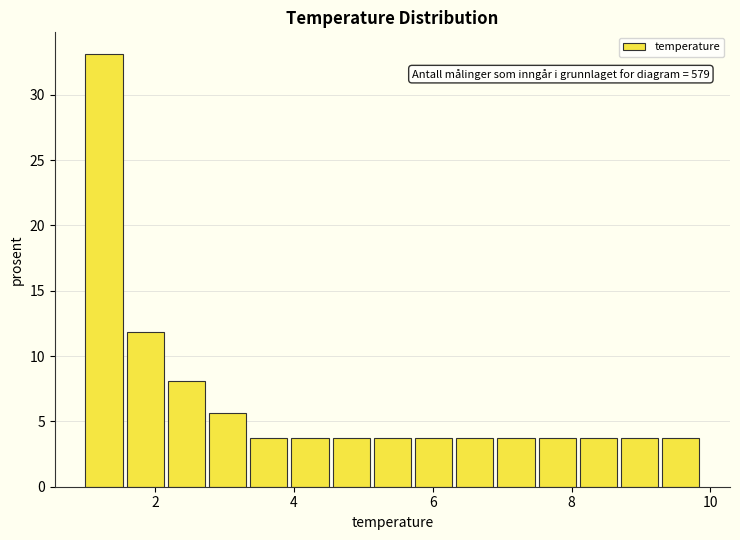

Read against the x-axis, roughly where is the centre of the tallest bar?

1.2